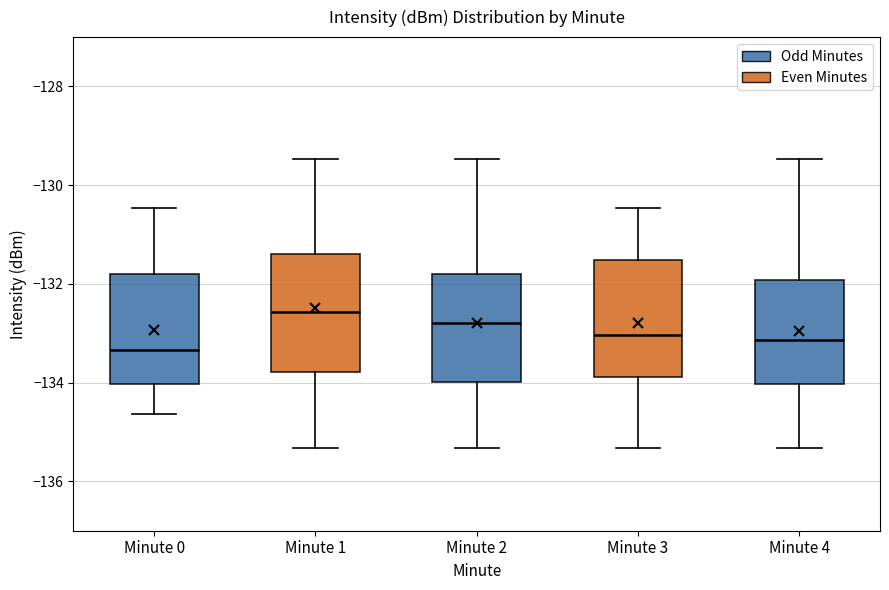

Which box has the lowest median line?

Minute 0